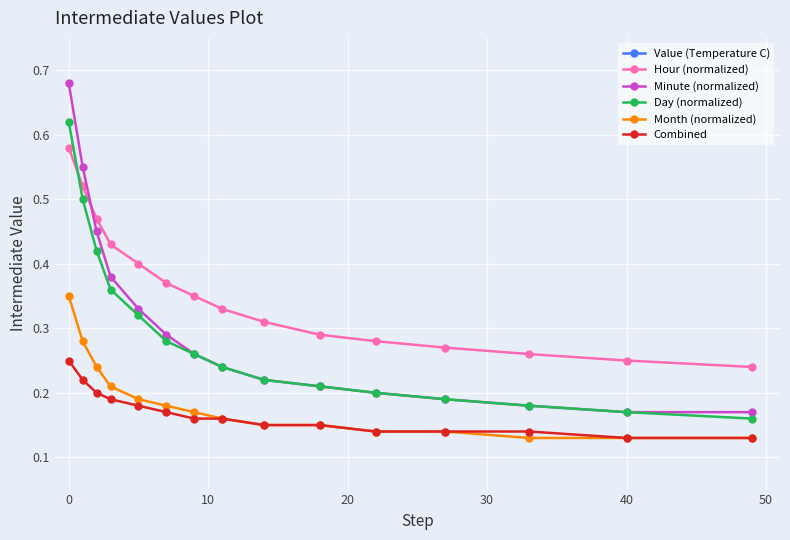

True or false: Hour (normalized) has a value of 0.3 at 0.

False